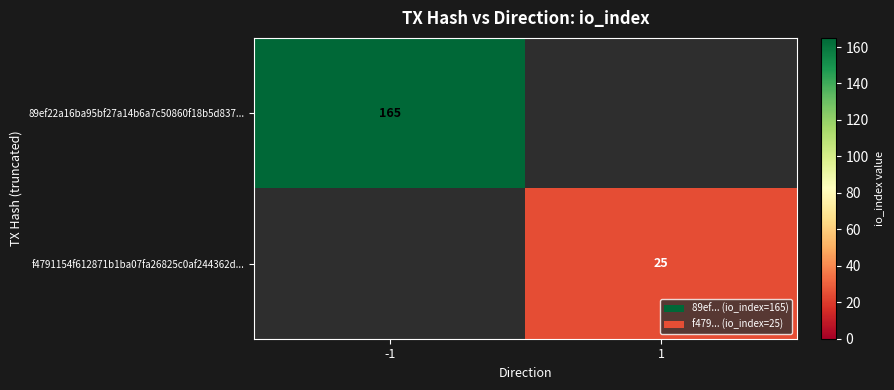

Is it true that 89ef22a16ba95bf27a14b6a7c50860f18b5d837... equals 165 at -1?

True